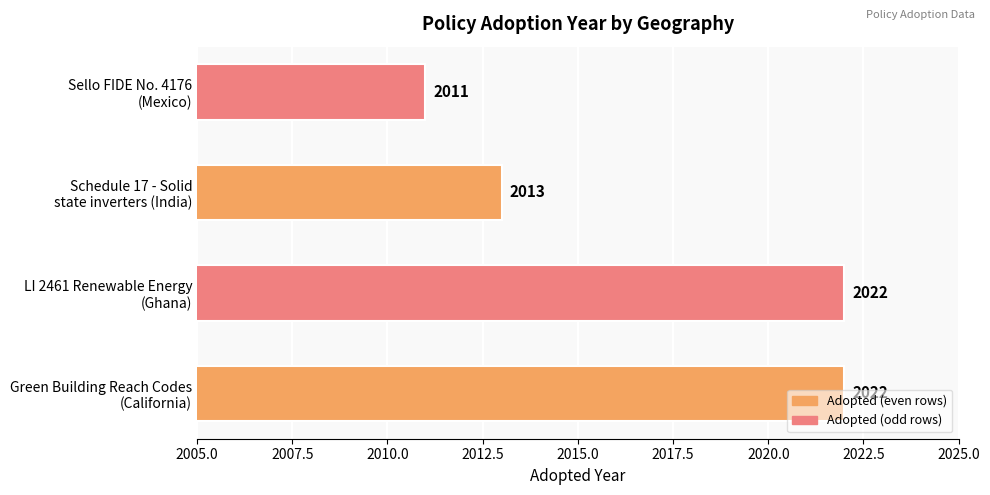

What is the minimum value shown in the chart?

2011